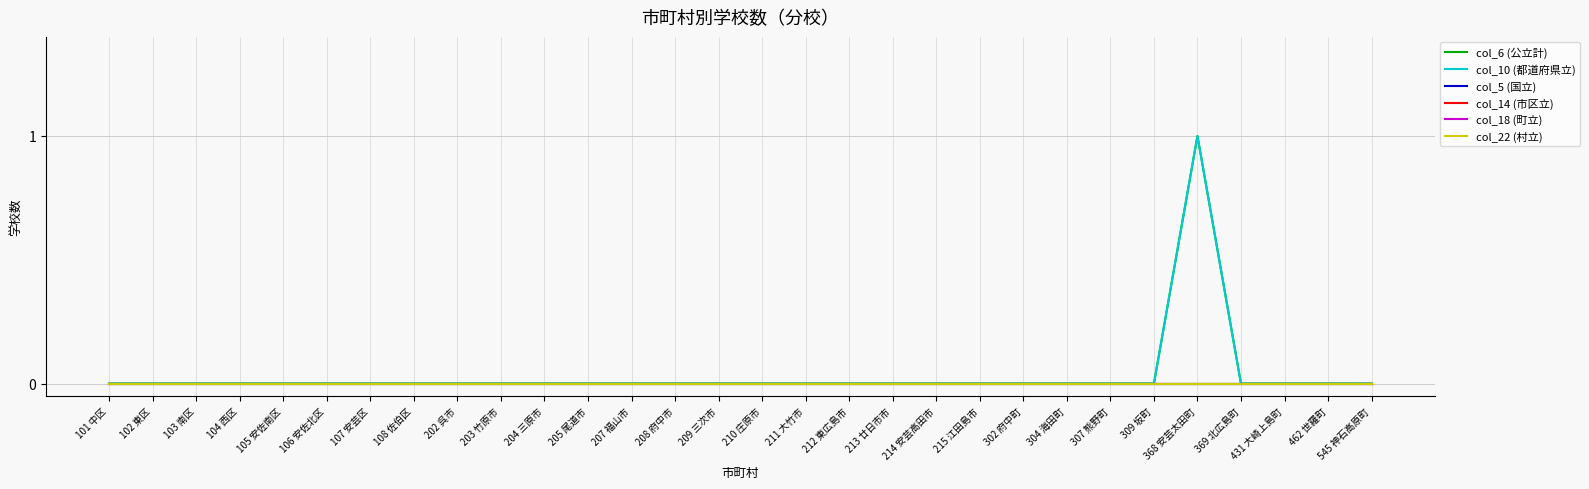

Where is the first local maximum for col_10 (都道府県立)?

368 安芸太田町